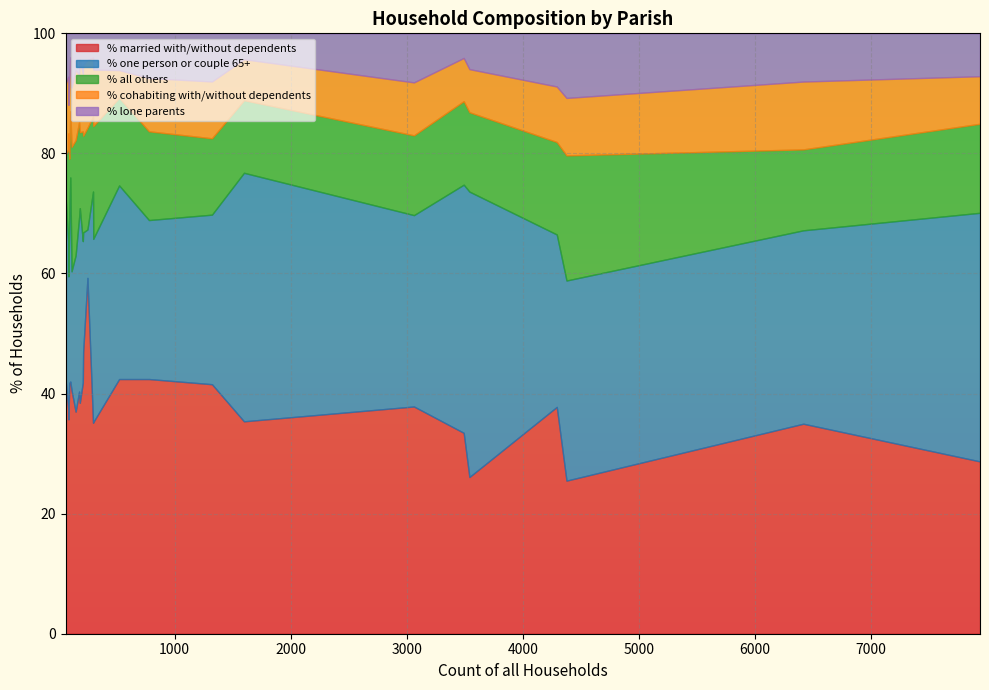

What is the maximum value for % married with/without dependents?

59.3